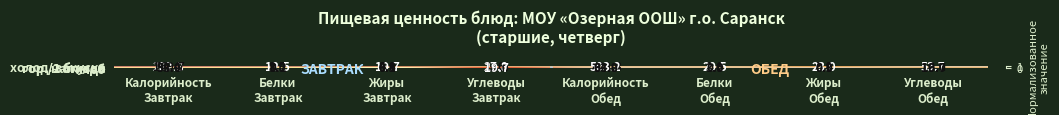

How many positive values does the напиток series have?

6